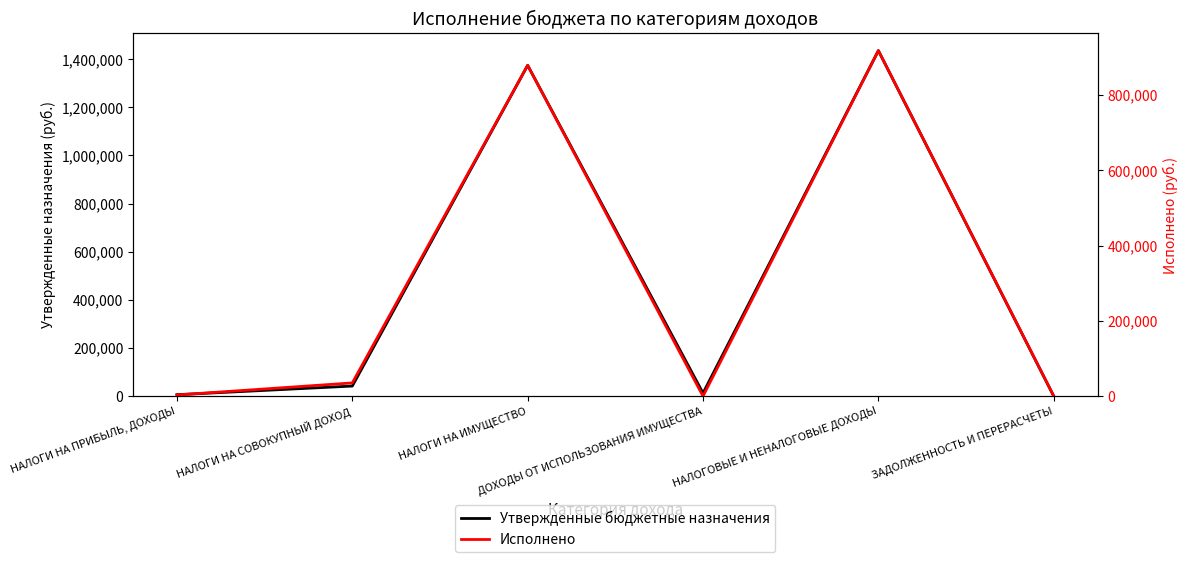

True or false: Утвержденные бюджетные назначения and Исполнено cross at least once.

True